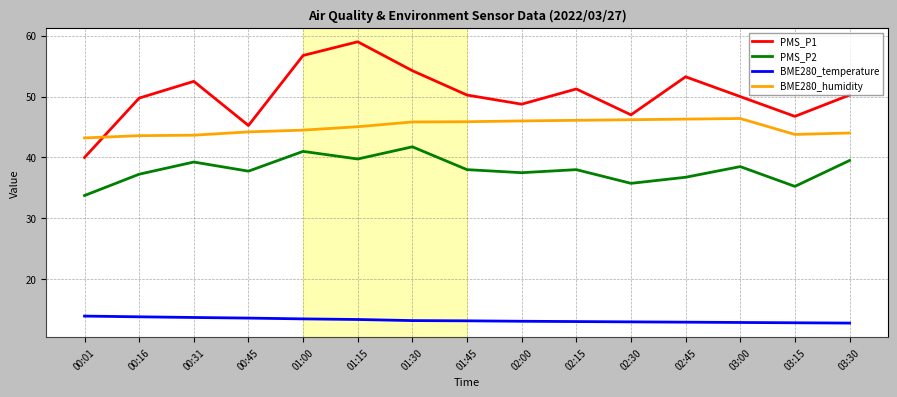

At which category does the chart reach its peak across all series?

01:15